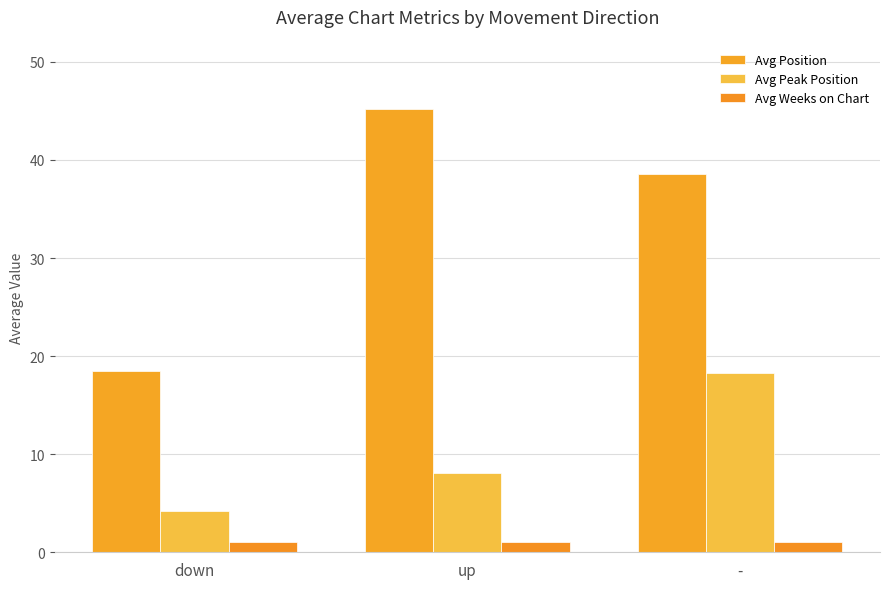

At which label does Avg Weeks on Chart reach its peak?

down